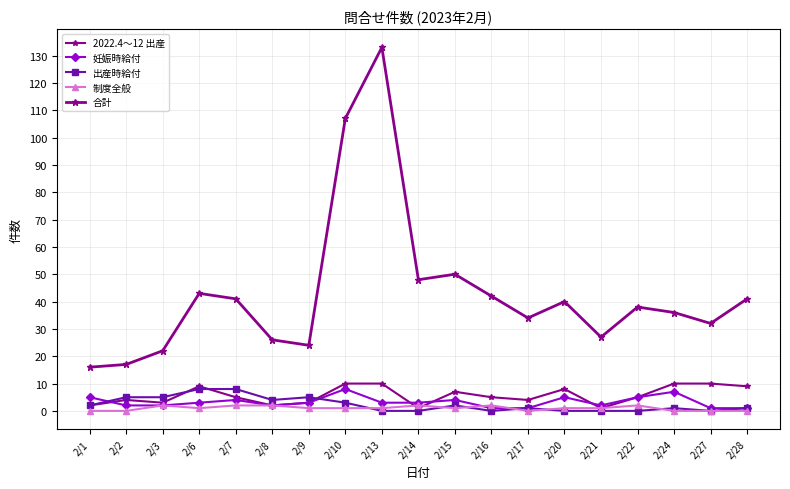

Reading right to left, list all the values displayed in this chart.

2022.4～12 出産: 9	10	10	5	1	8	4	5	7	1	10	10	3	2	5	9	3	4	2
妊娠時給付: 1	1	7	5	2	5	1	1	4	3	3	8	3	2	4	3	2	2	5
出産時給付: 1	0	1	0	0	0	1	0	2	0	0	3	5	4	8	8	5	5	2
制度全般: 0	0	0	2	1	1	0	2	1	2	1	1	1	2	2	1	2	0	0
合計: 41	32	36	38	27	40	34	42	50	48	133	107	24	26	41	43	22	17	16